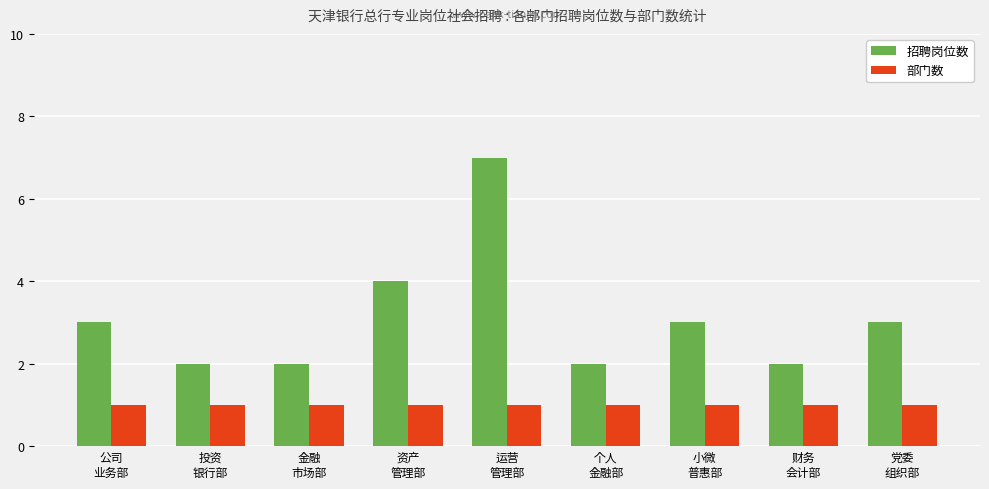

Rank the series at 个人
金融部 from highest to lowest value.

招聘岗位数, 部门数